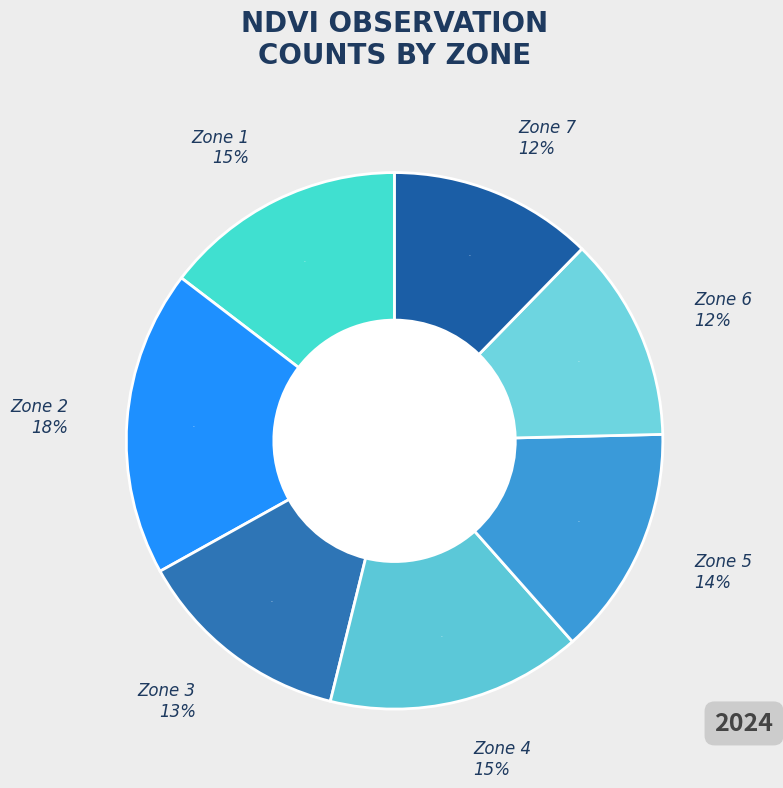

How many slices are in this pie chart?

7